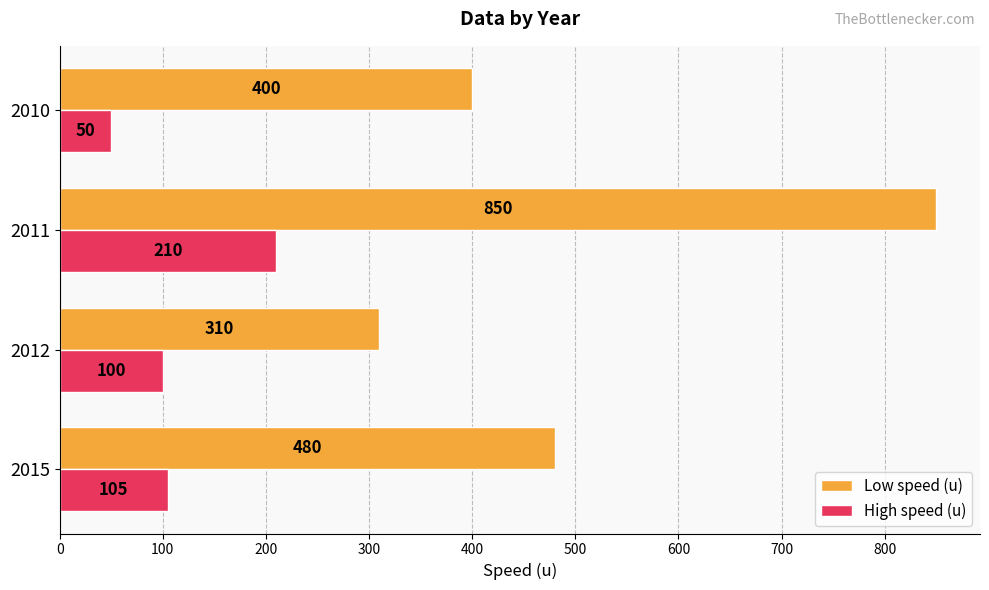

How many distinct data groups are displayed?

2